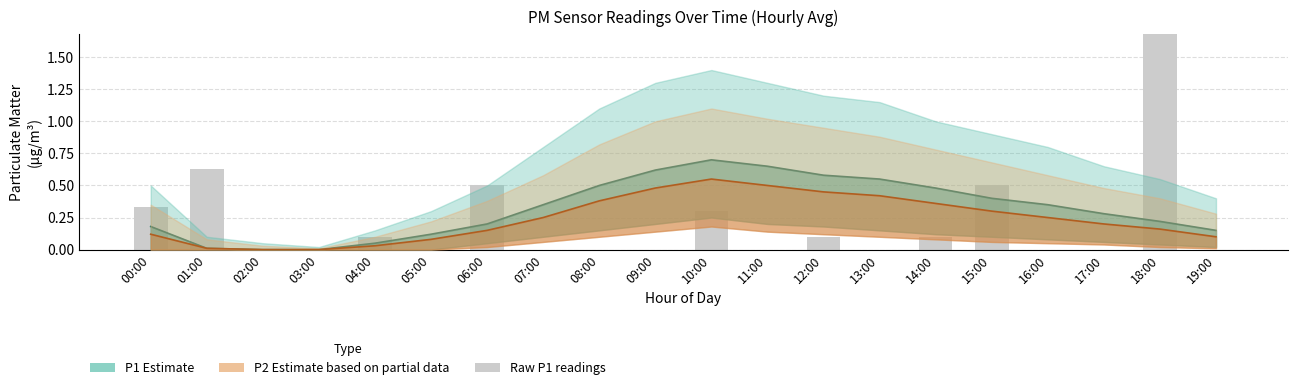

How many values in P1 Estimate are above zero?

18